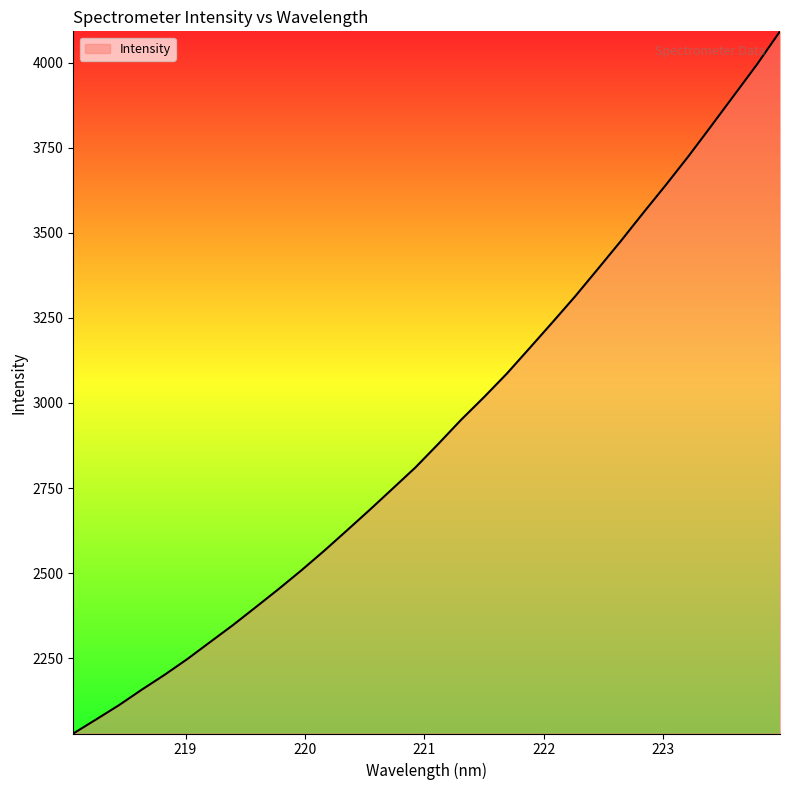

How many distinct data groups are displayed?

1